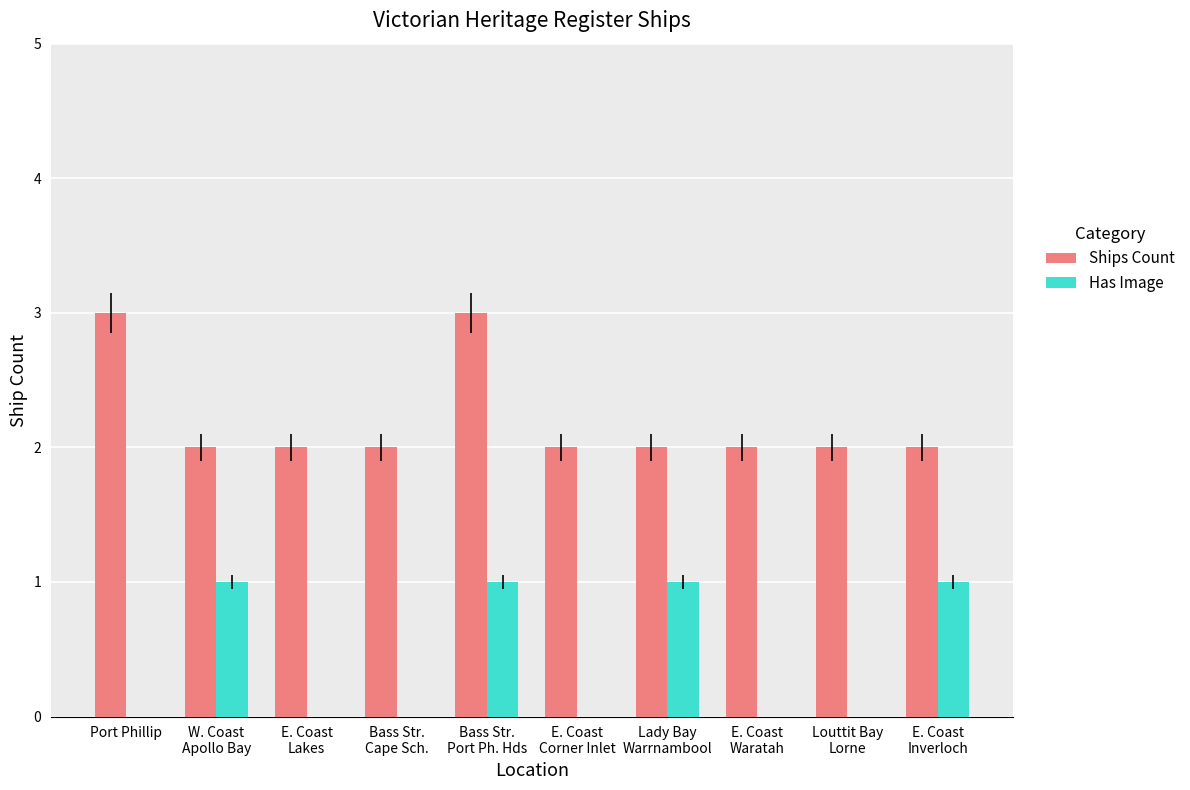

What is the sum of all Ships Count values?

22